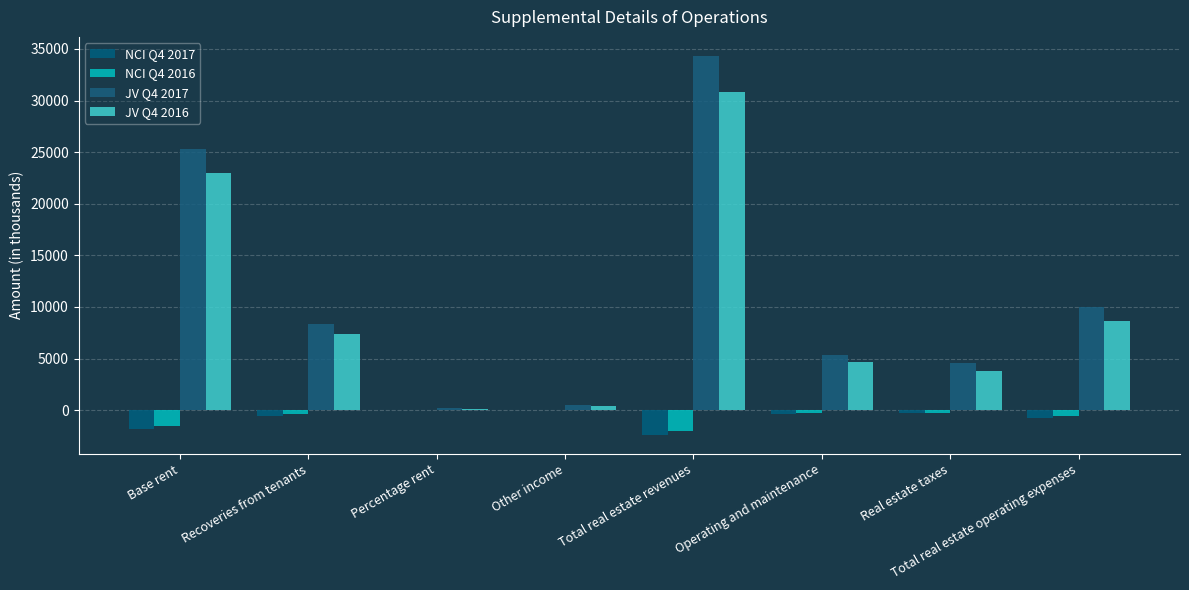

What is the value of the NCI Q4 2016 bar at the 7th from the left?

-257